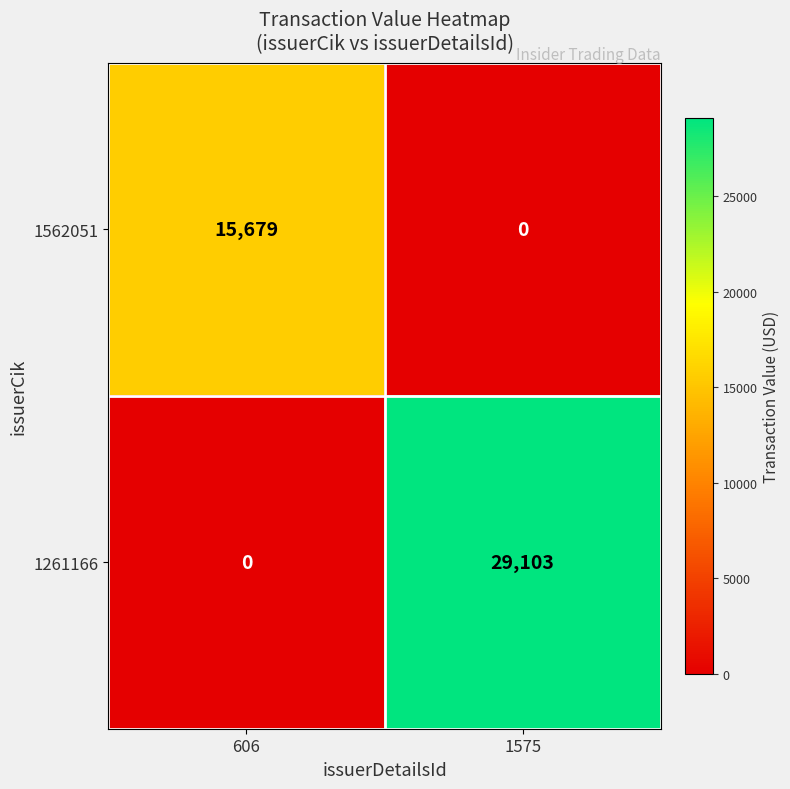

Rank the series by their average value, from highest to lowest.

1261166, 1562051